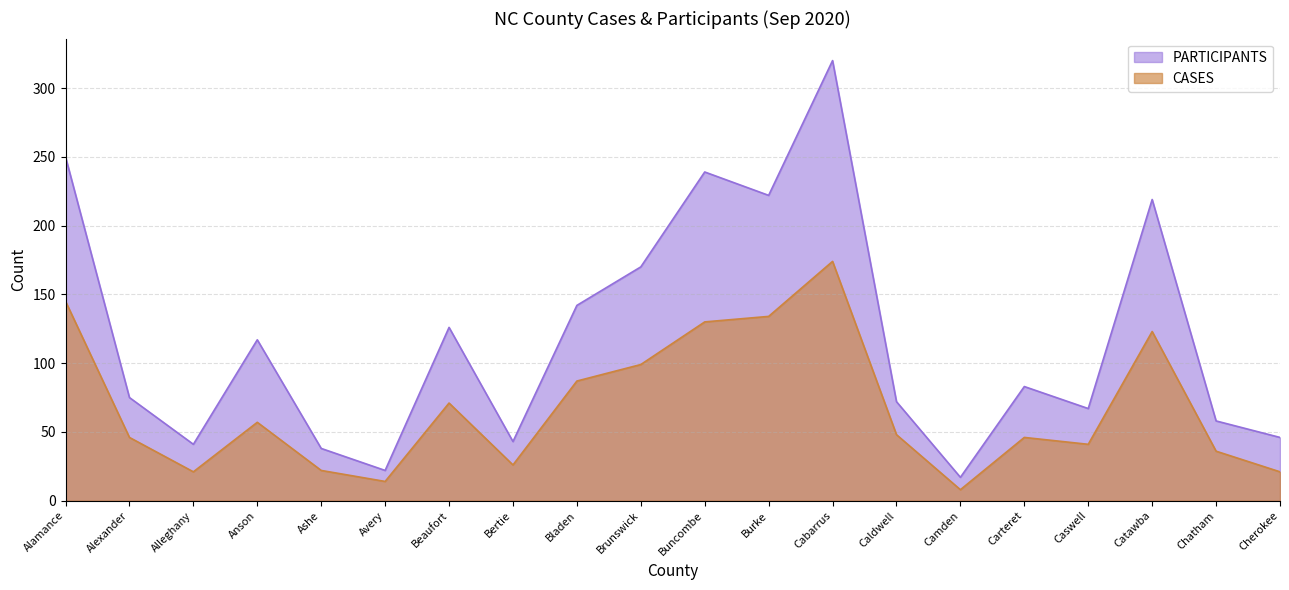

What is the total value across all series at Camden?

25